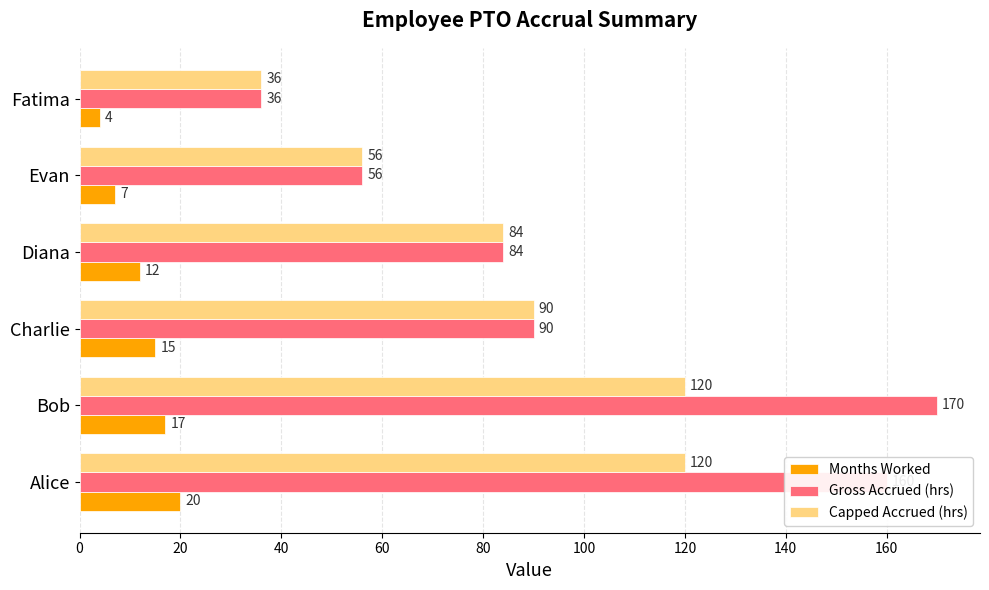

Count the number of data series in this chart.

3